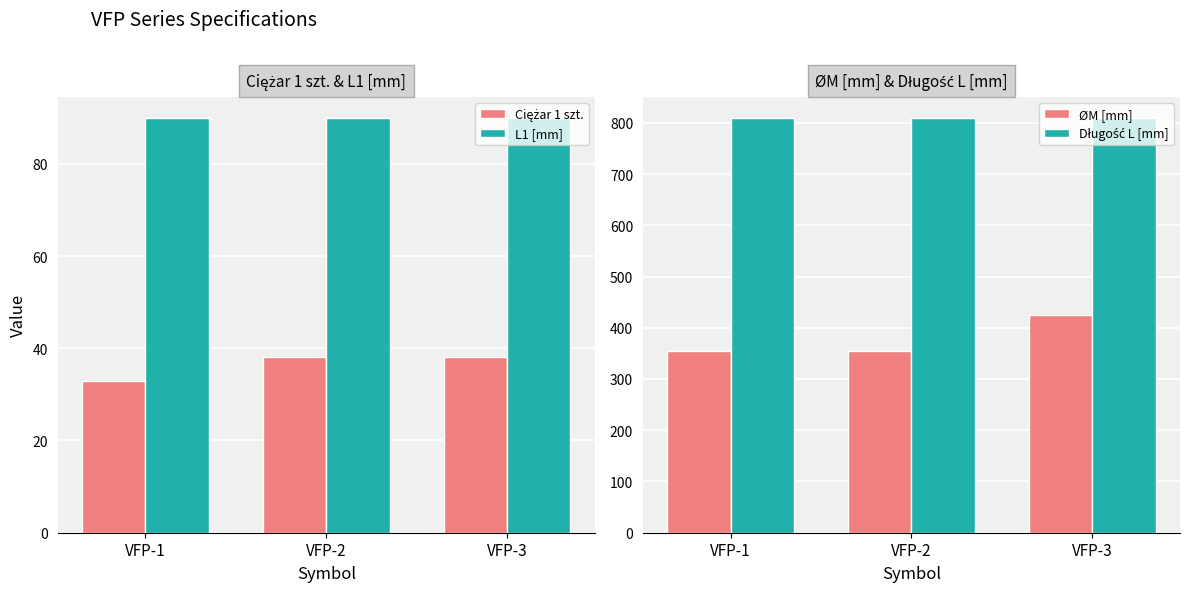

Between VFP-1 and VFP-3, which series saw the biggest shift?

ØM [mm]